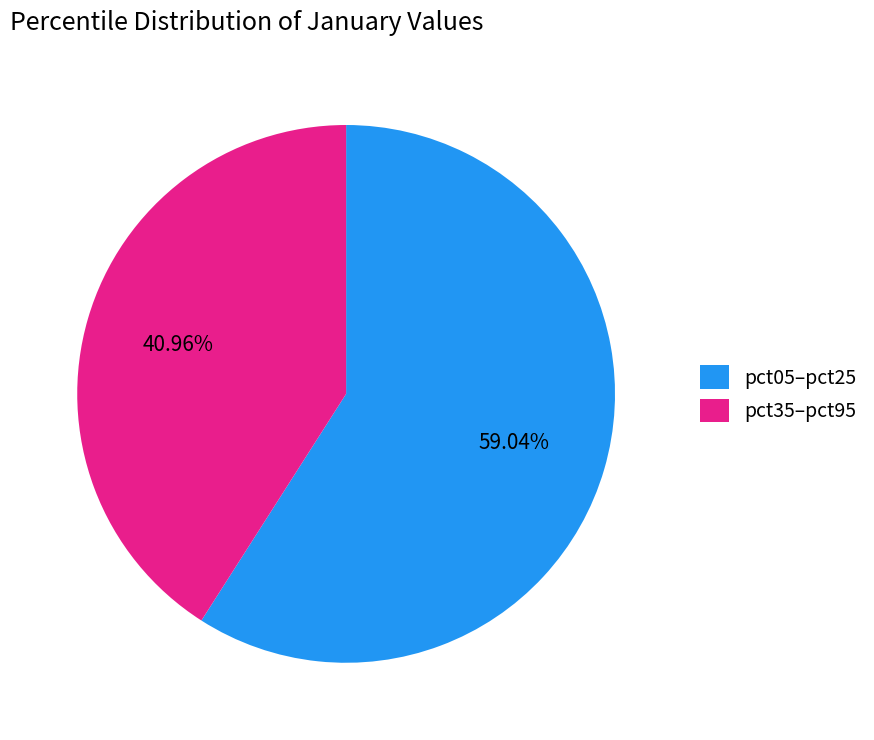

Which category has the biggest portion of the pie?

pct05–pct25